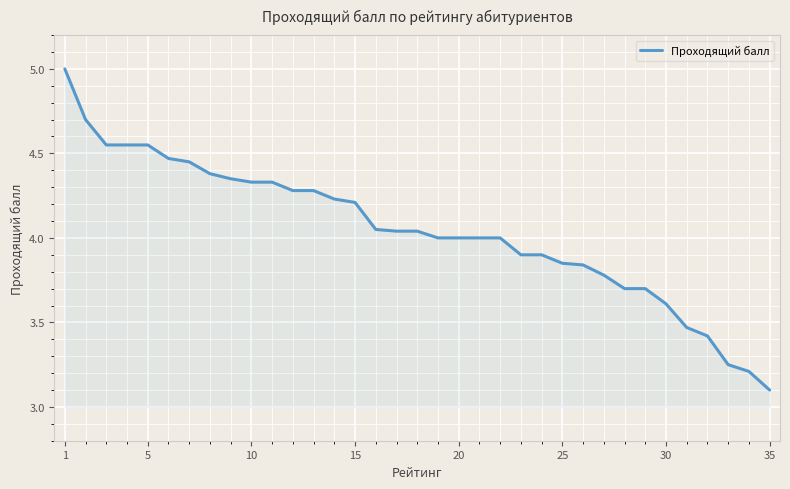

What is the difference between the maximum and minimum values?

1.9